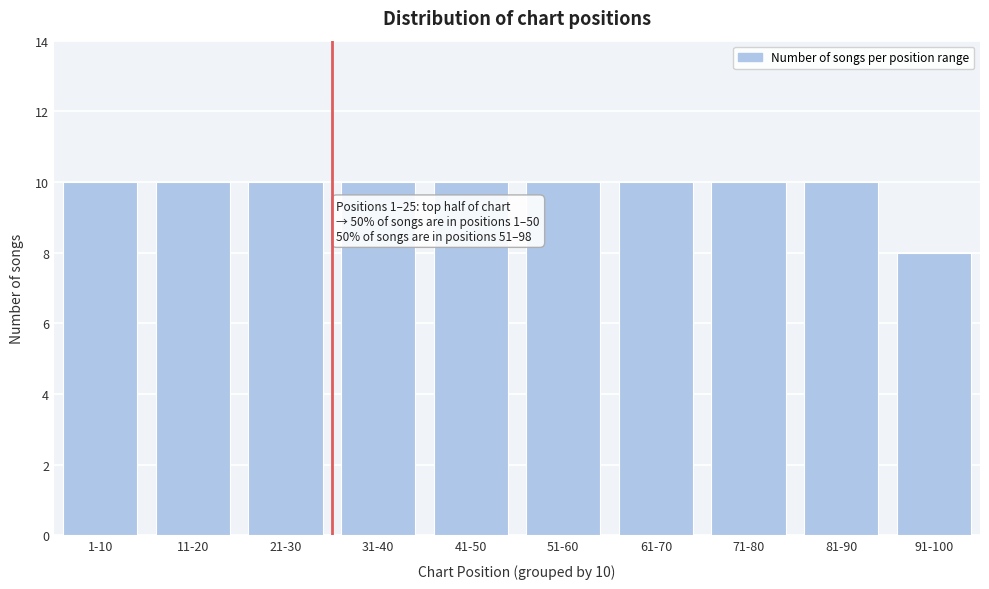

Reading right to left, what are all the values shown in this chart?

91-100=8	81-90=10	71-80=10	61-70=10	51-60=10	41-50=10	31-40=10	21-30=10	11-20=10	1-10=10